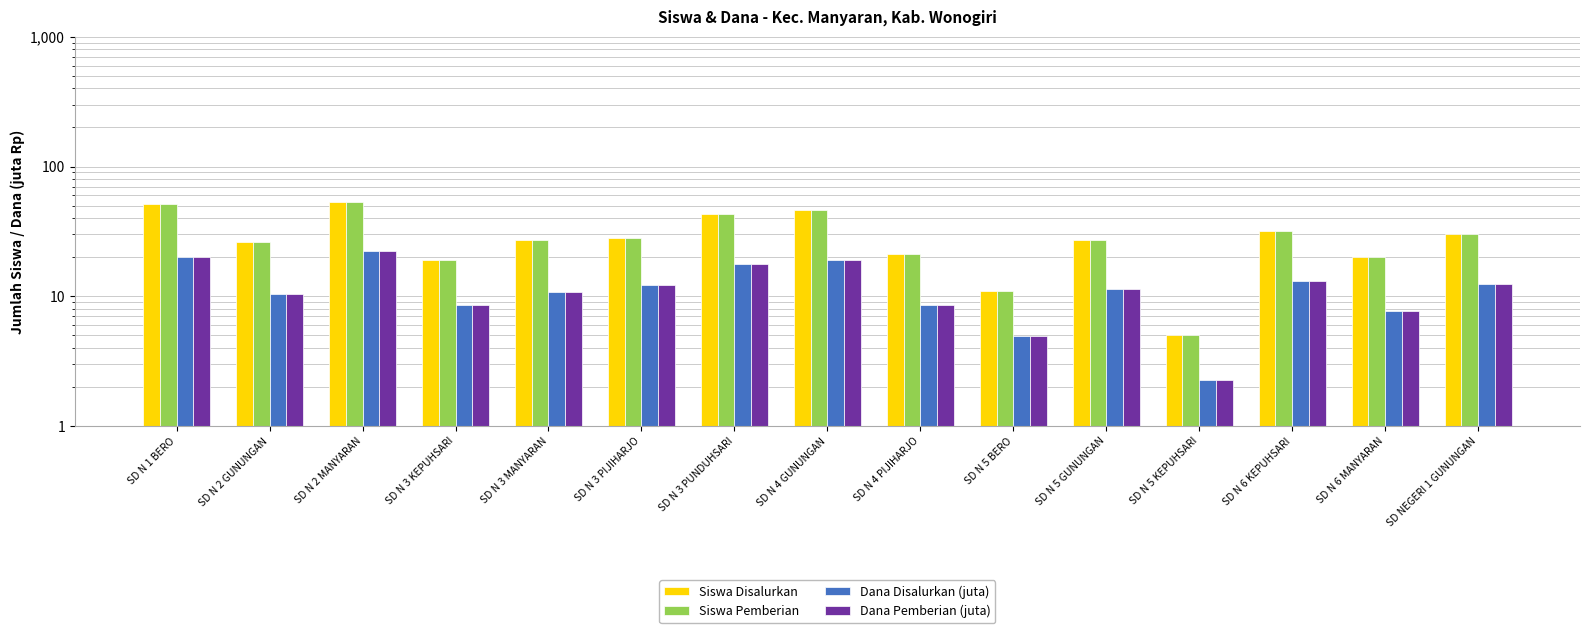

How many series are shown in this chart?

4